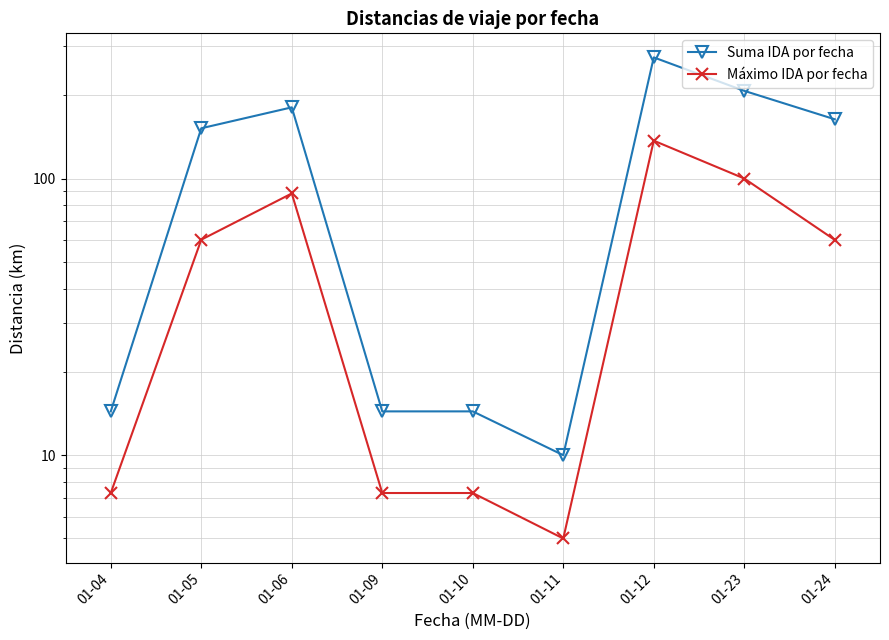

What is the difference between the maximum and minimum values in the Suma IDA por fecha series?

264.0